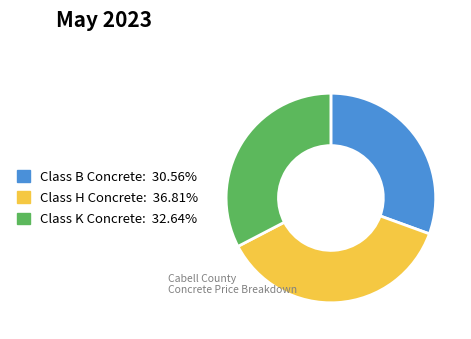

Is there a majority slice in this chart?

No